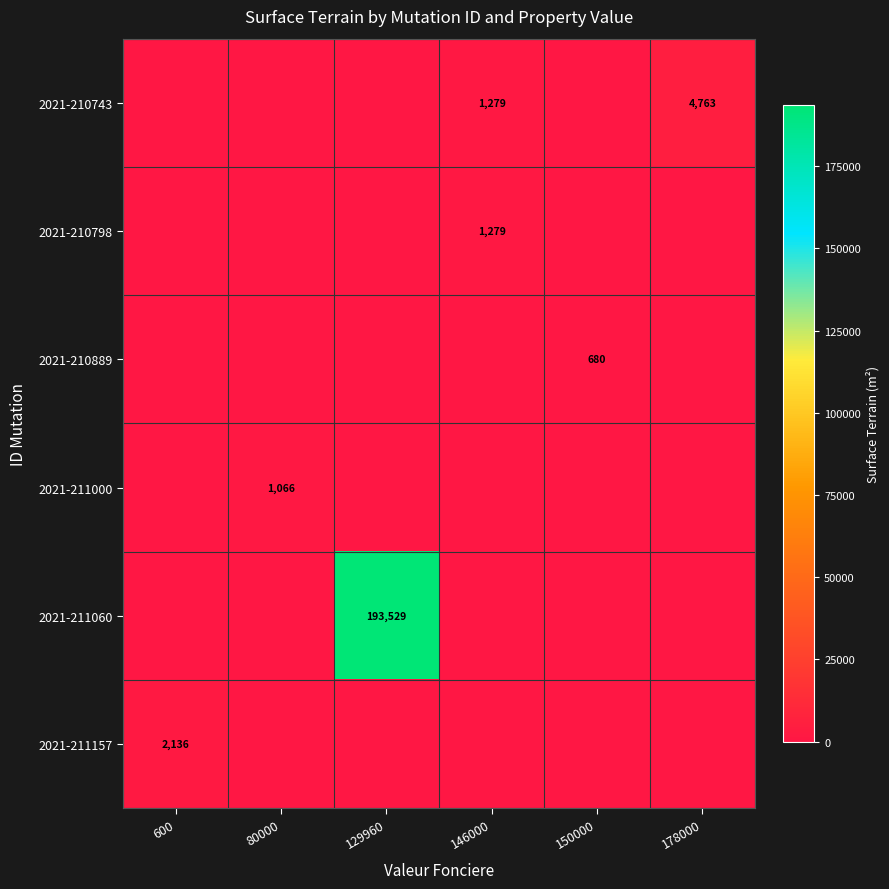

The value of 2021-210798 at 146000 is 1279. True or false?

True